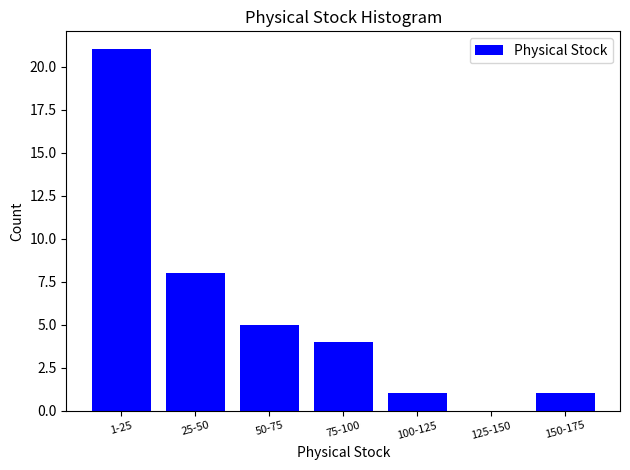

Reading left to right, what are all the values shown in this chart?

1-25=21	25-50=8	50-75=5	75-100=4	100-125=1	125-150=0	150-175=1